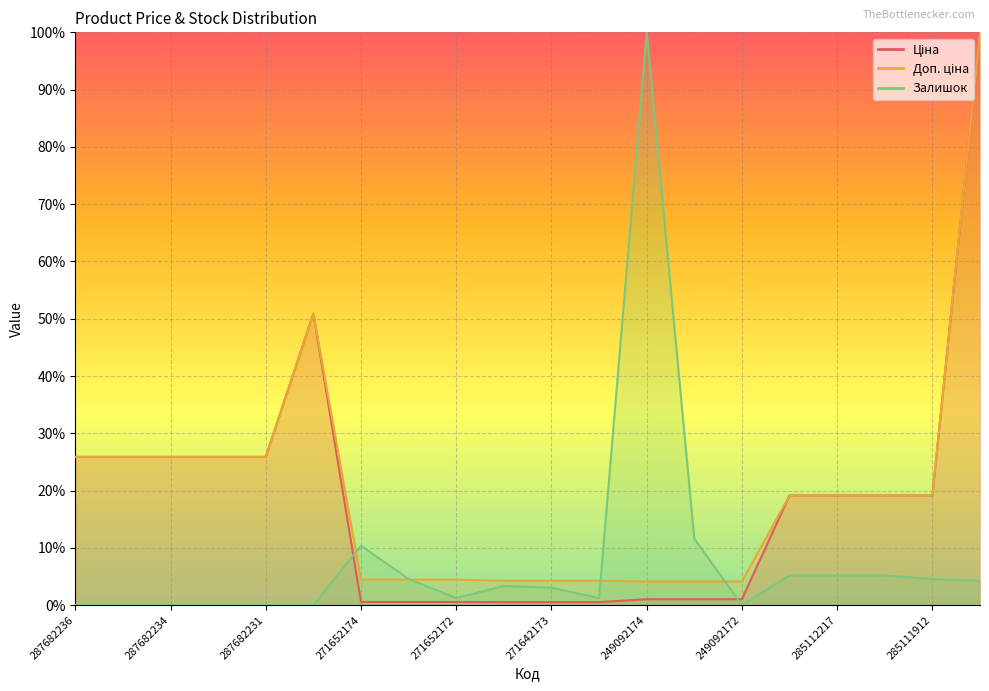

Rank the series by their maximum value, from lowest to highest.

Ціна, Доп. ціна, Залишок